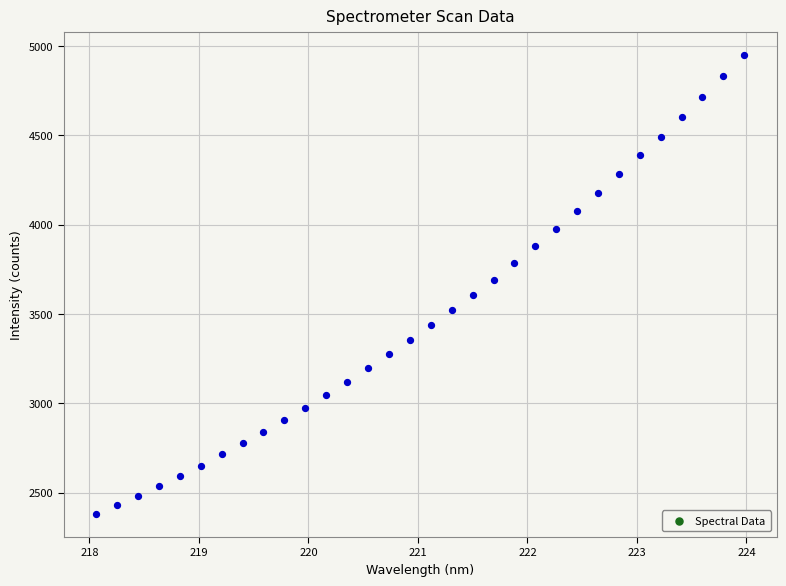

What is the range of Y values (max minus min)?

2567.7